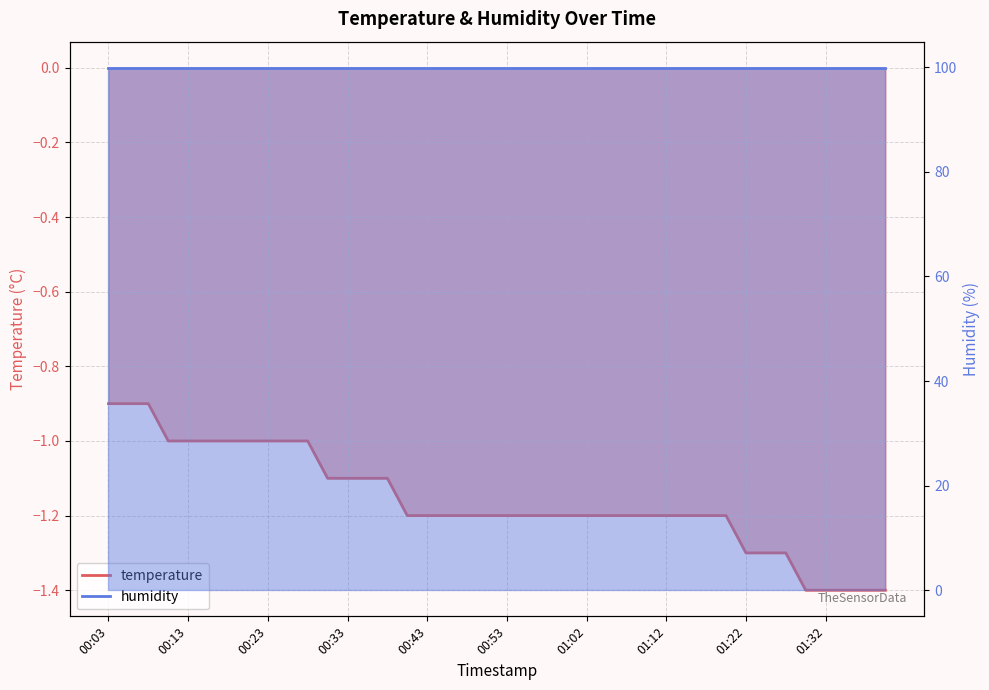

Which category has the lowest value across all series?

01:29